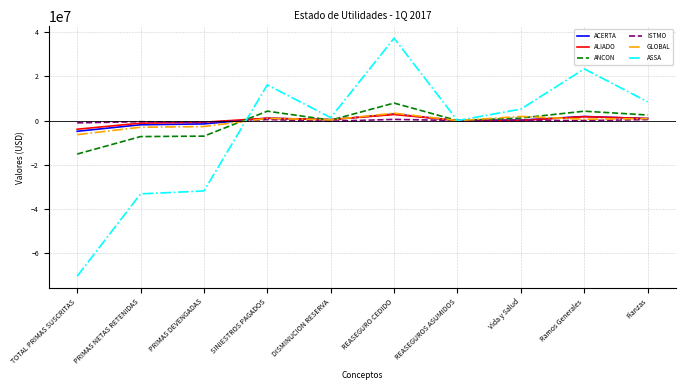

What is the maximum value for ASSA?

37316990.3